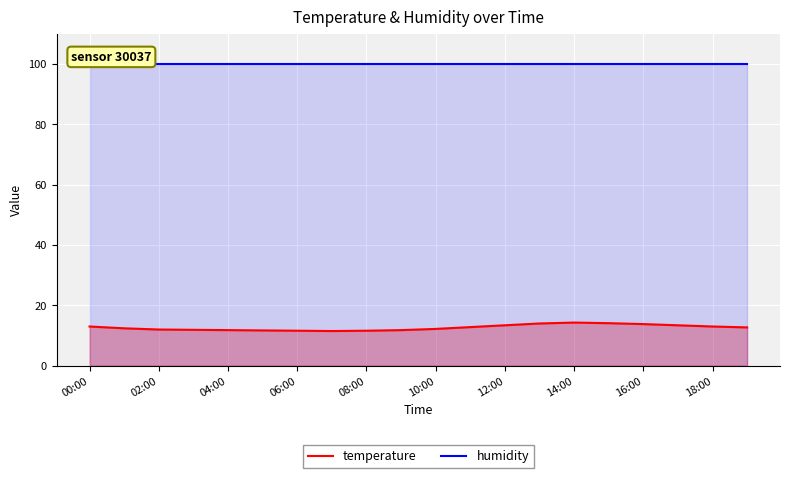

Which label corresponds to the largest value in the chart?

00:00